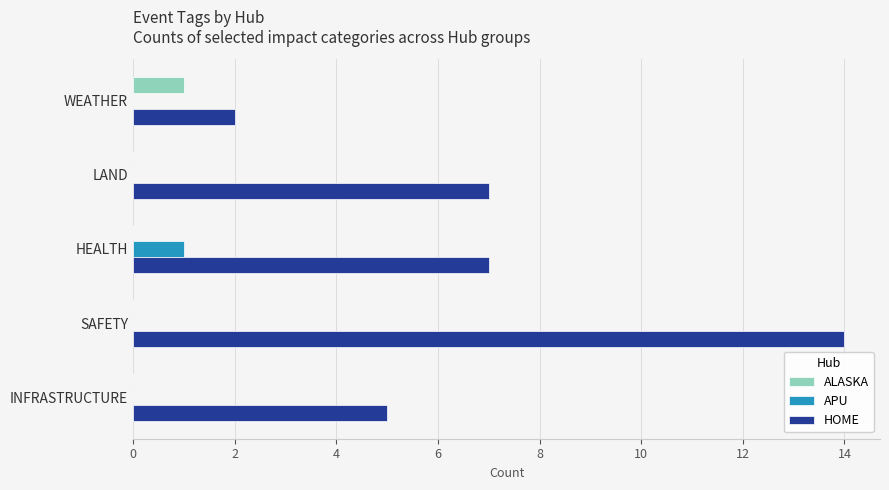

Is it true that APU equals 0 at INFRASTRUCTURE?

True